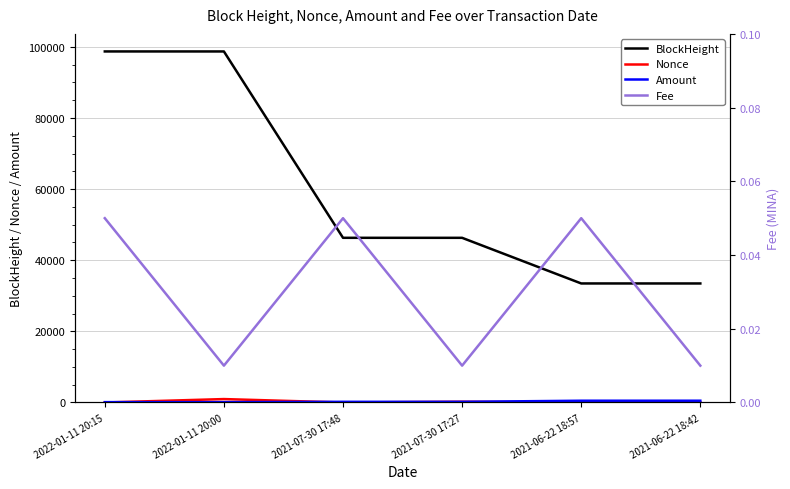

True or false: Amount and BlockHeight cross at least once.

False